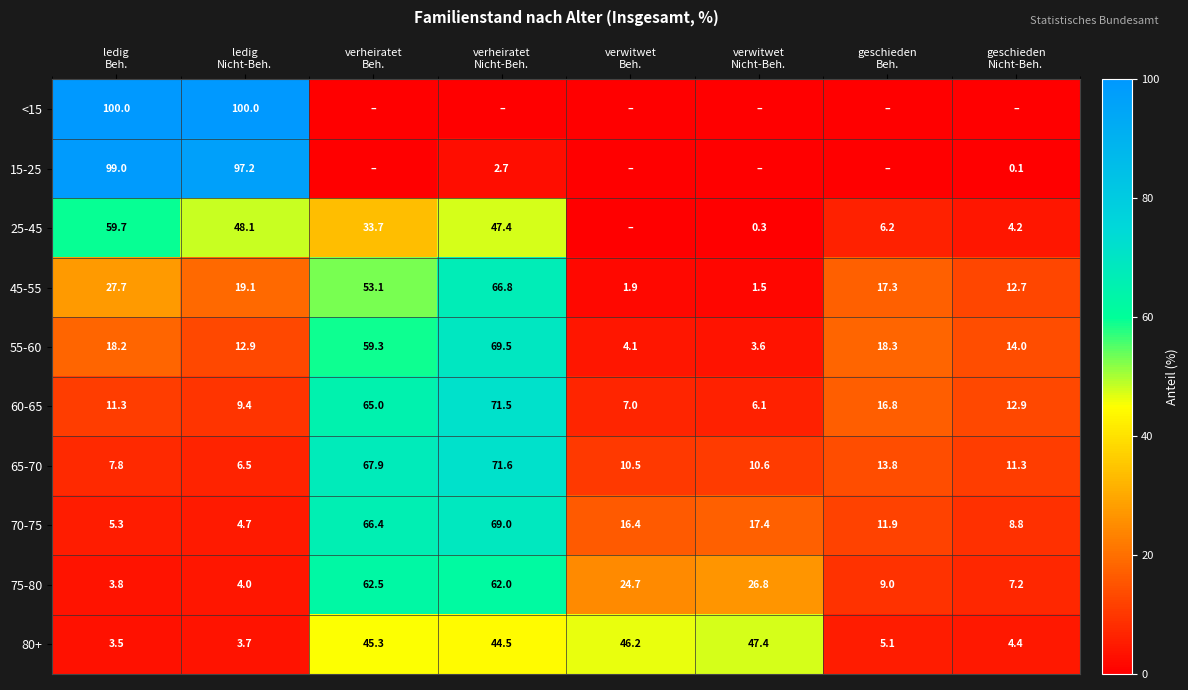

What is the maximum value for 60-65?

71.5